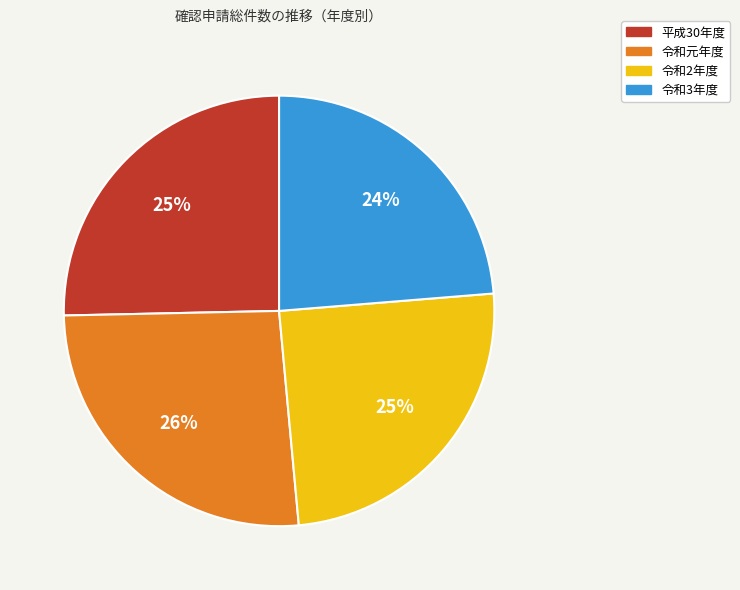

Approximately how many times larger is the value at 令和3年度 compared to 令和元年度?

0.9